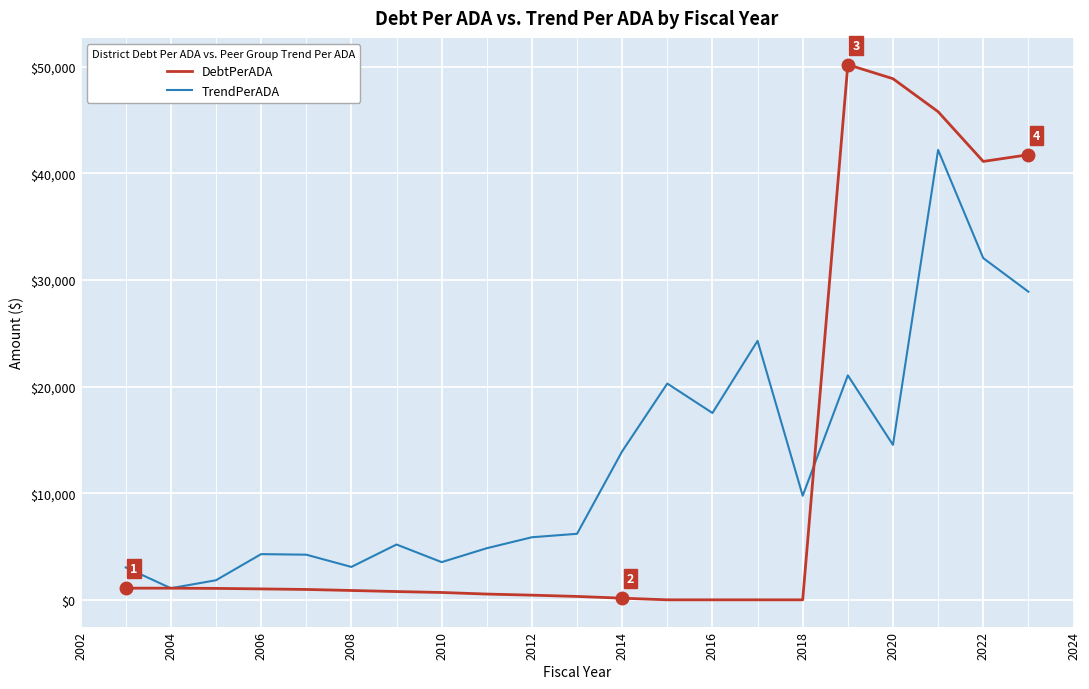

What is the greatest value displayed?

50184.6